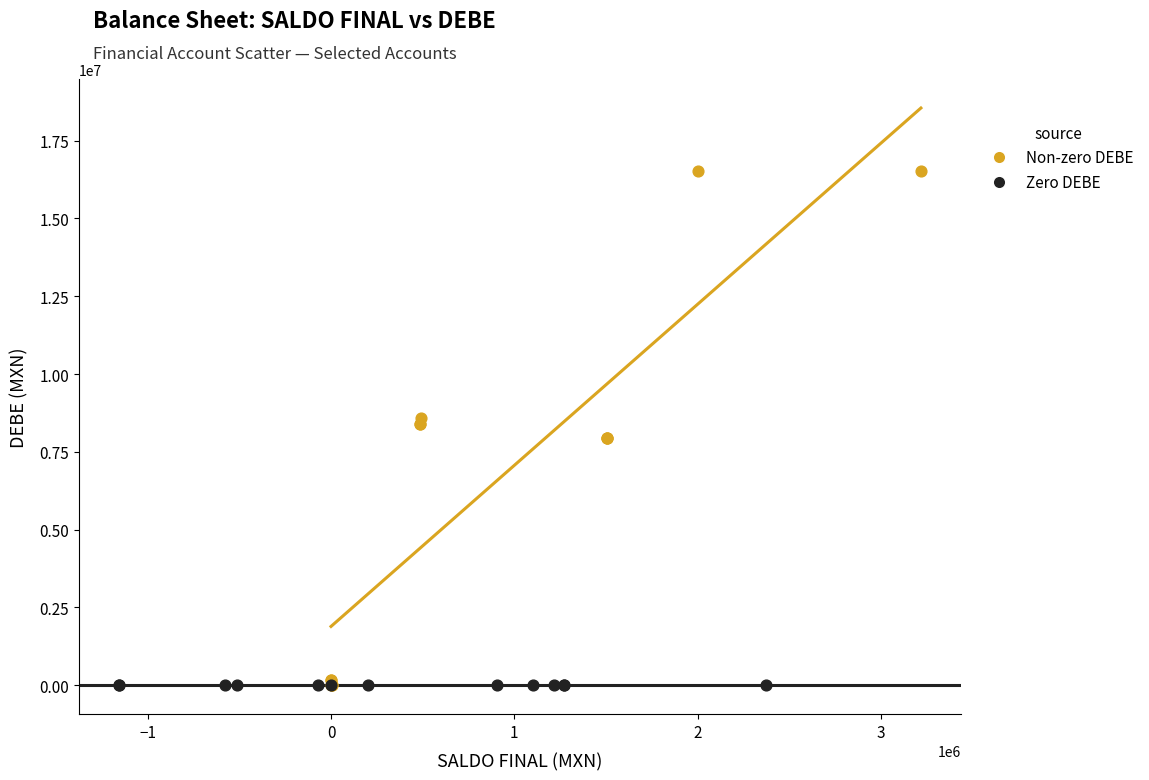

Which series contains the highest Y value?

Non-zero DEBE